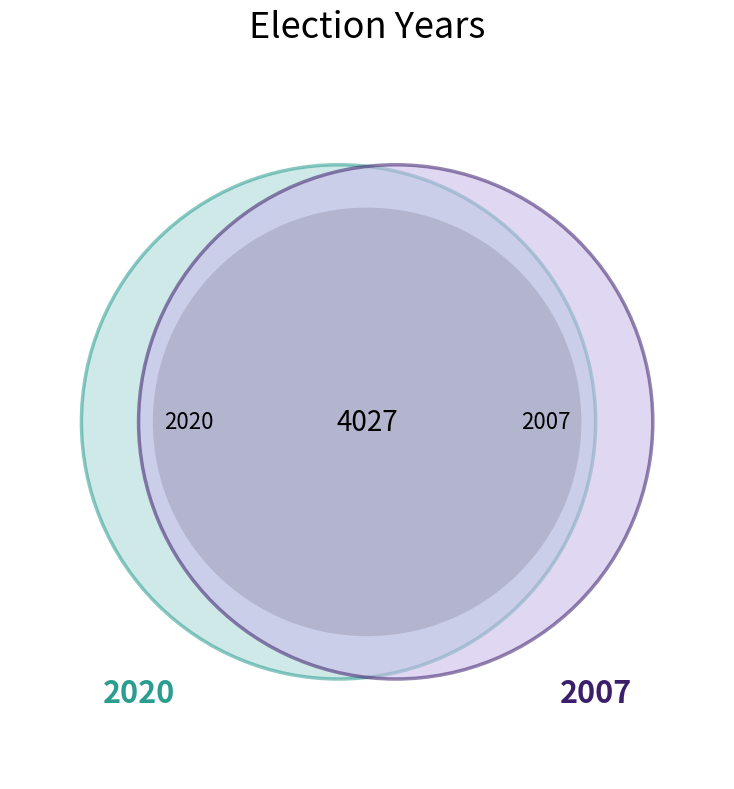

How many slices are in this pie chart?

2